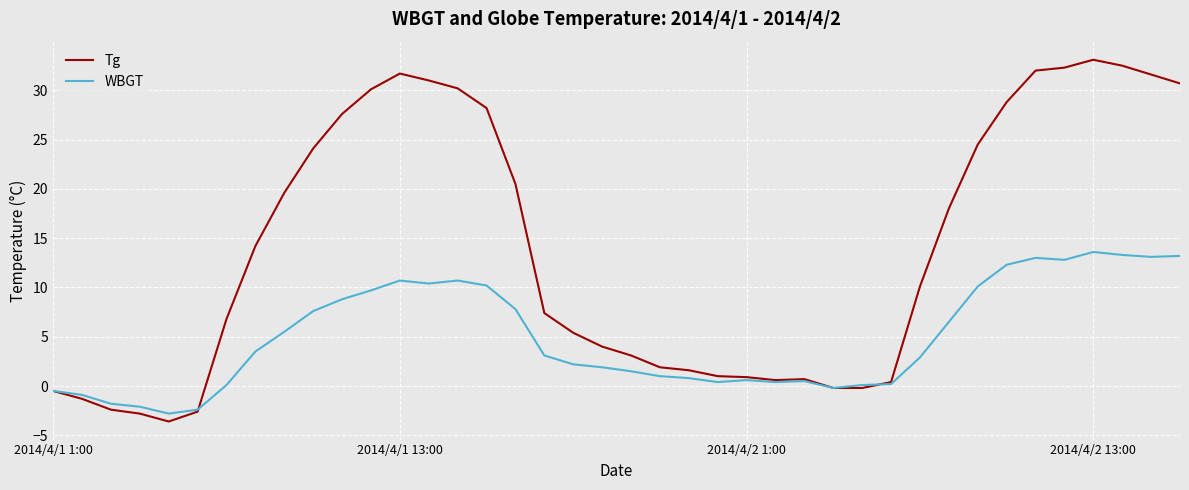

What is the minimum value shown in the chart?

-3.6